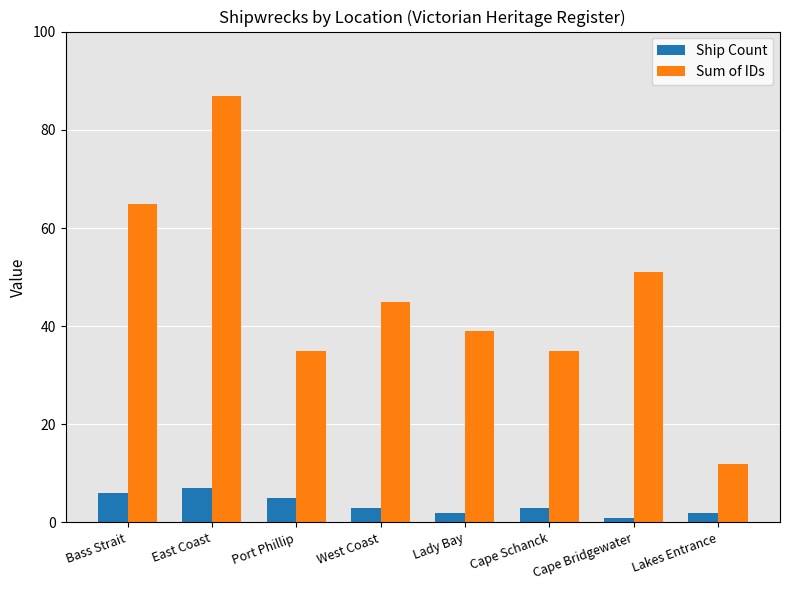

What are all the series names shown in the legend?

Ship Count, Sum of IDs